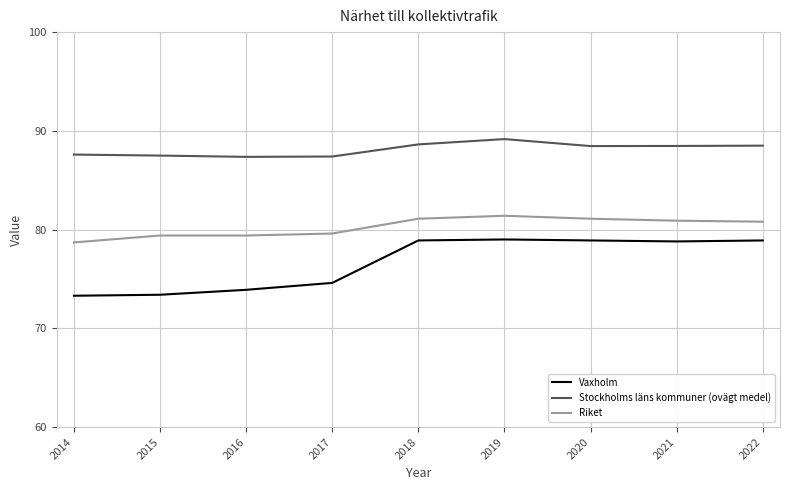

At how many categories does at least one series exceed 73?

9